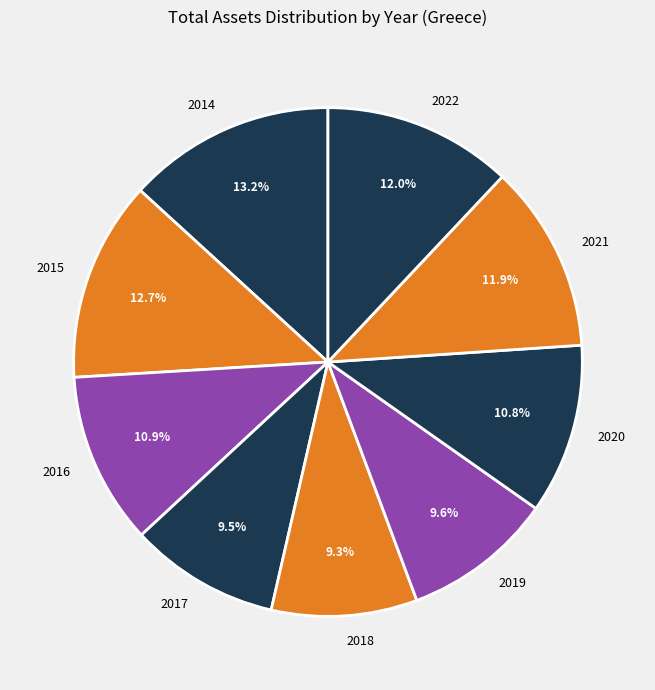

True or false: 2020 accounts for 21% of the total.

False